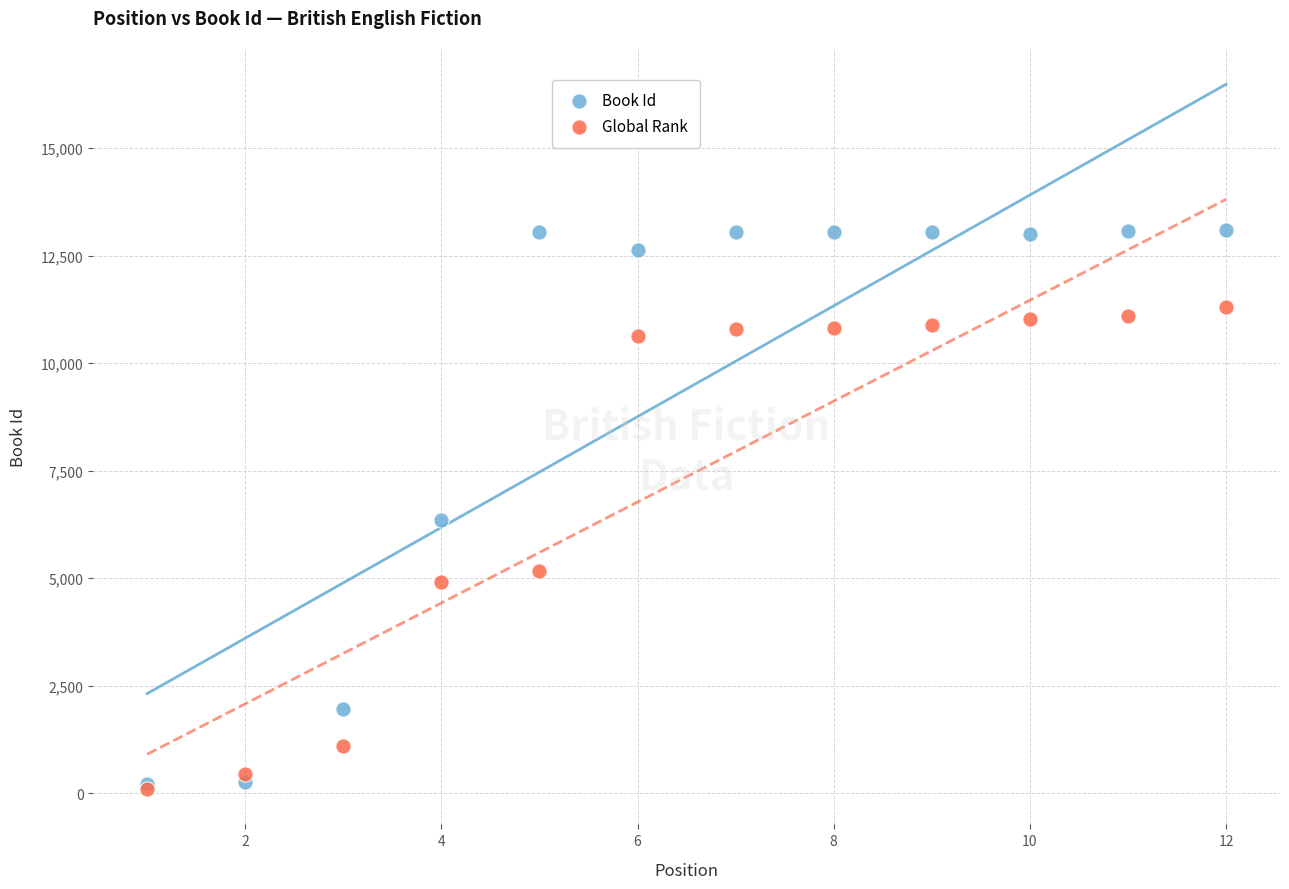

Across all series, what Y value is closest to 6596?

6351